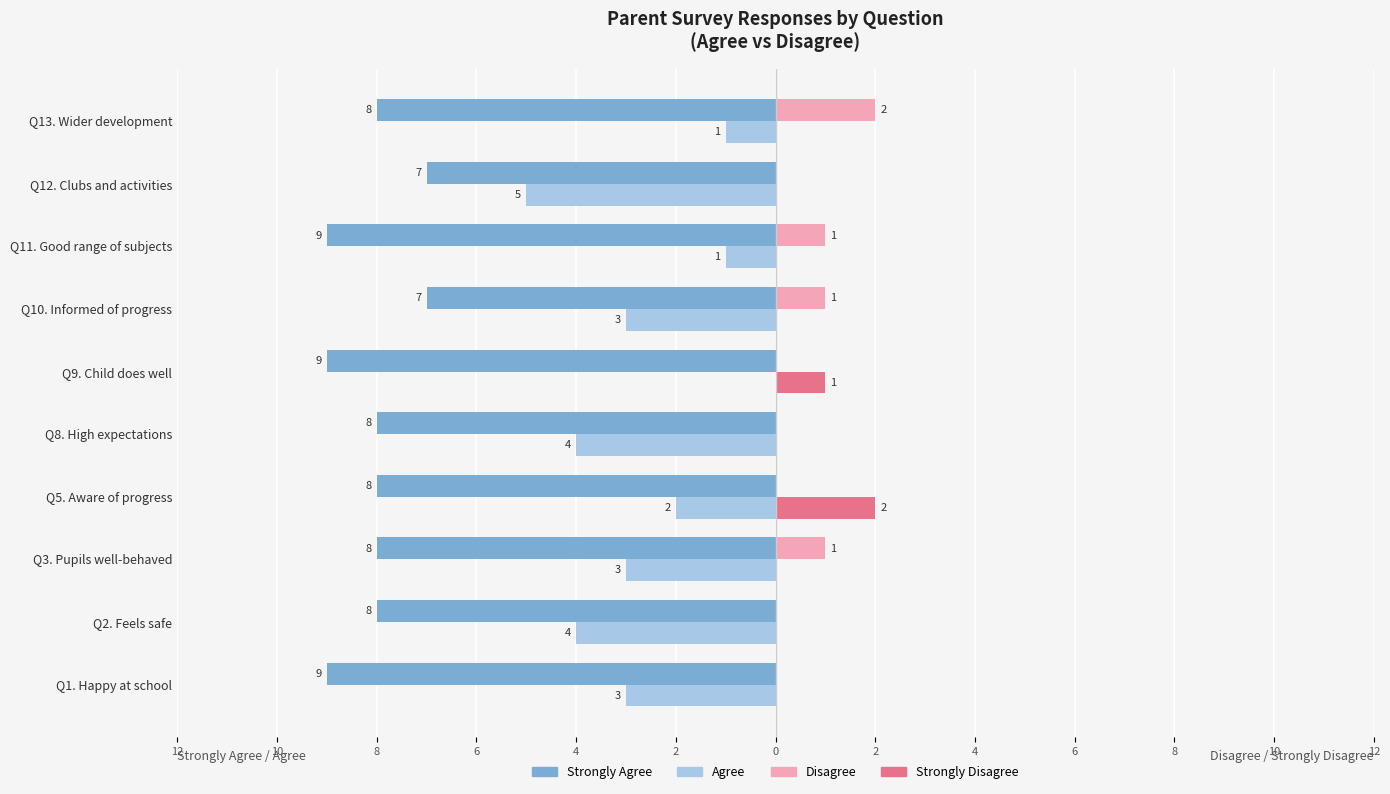

What is the maximum value for Disagree?

2